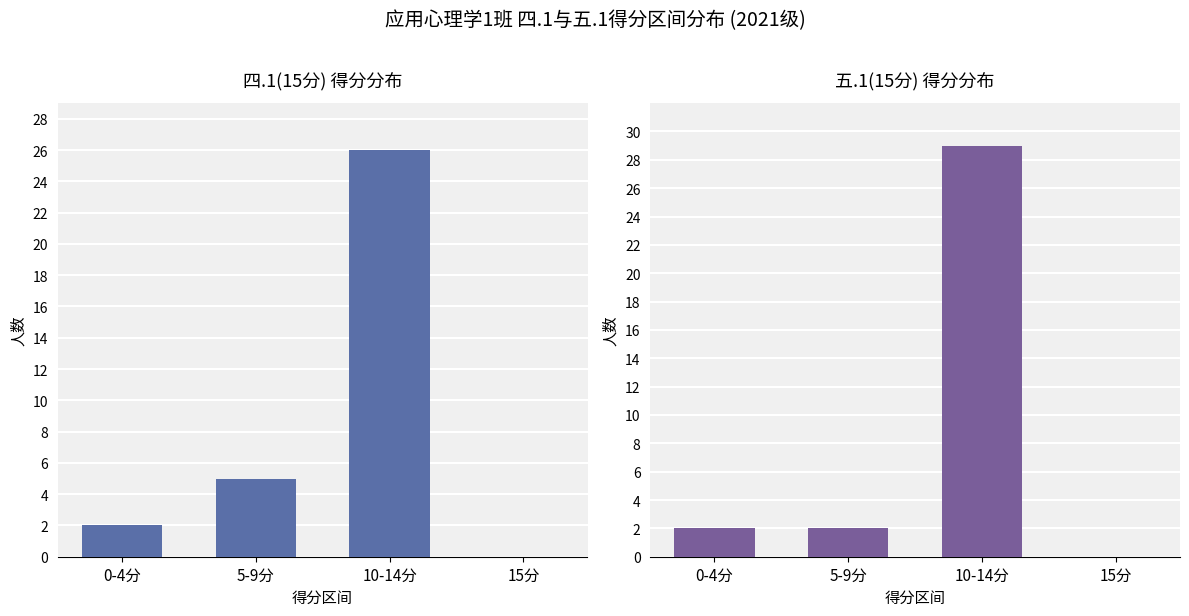

At which category is the sum across all series the highest?

10-14分